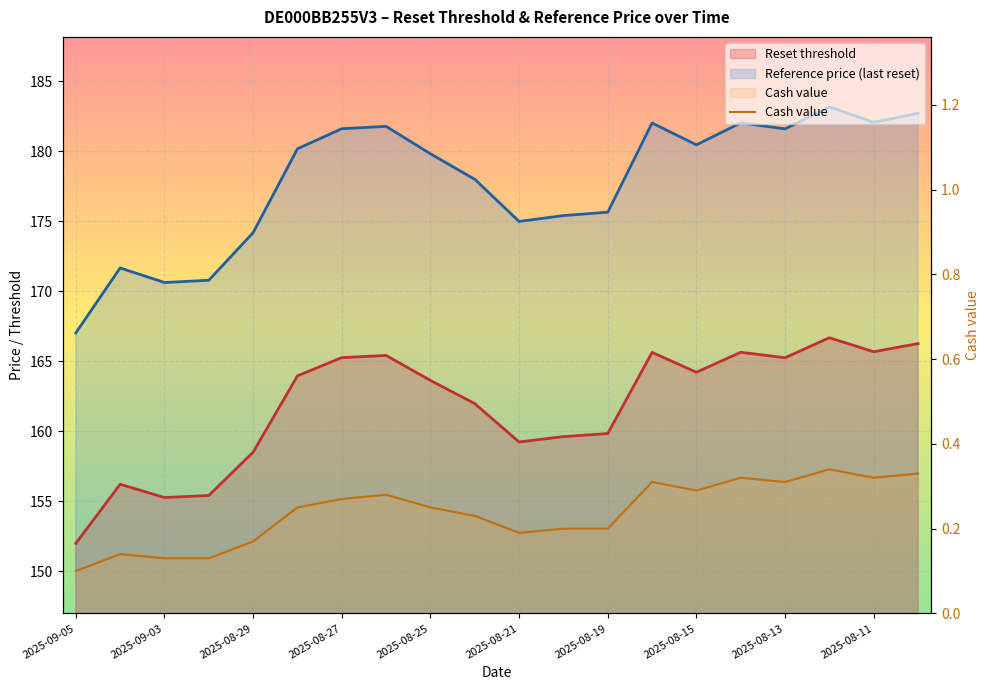

What is the difference between the maximum and minimum values?

0.2